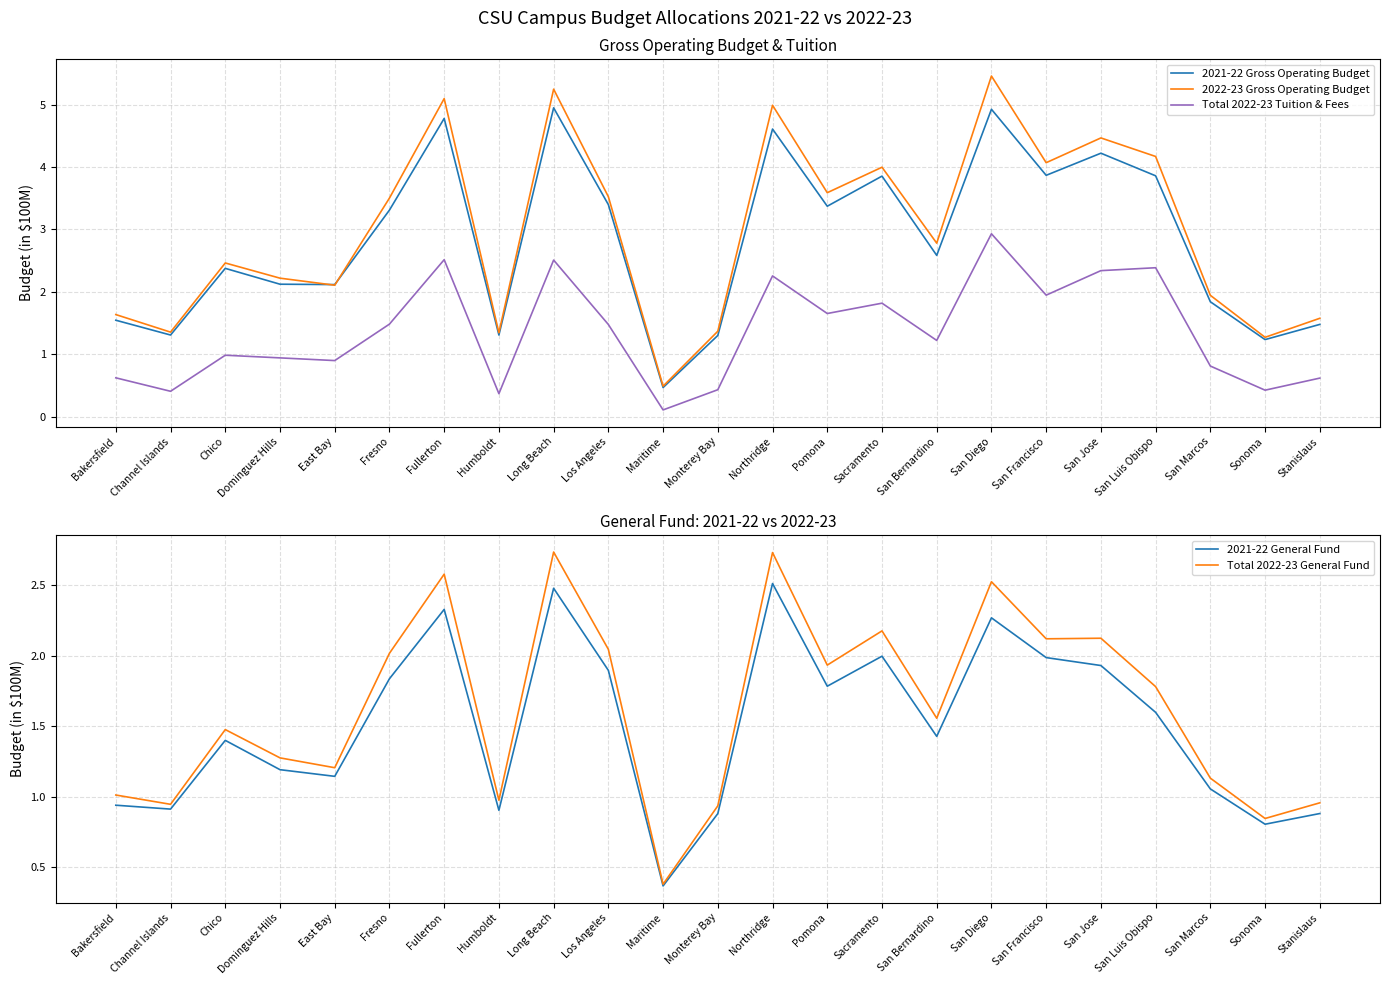

Which series has the widest spread of values?

2022-23 Gross Operating Budget